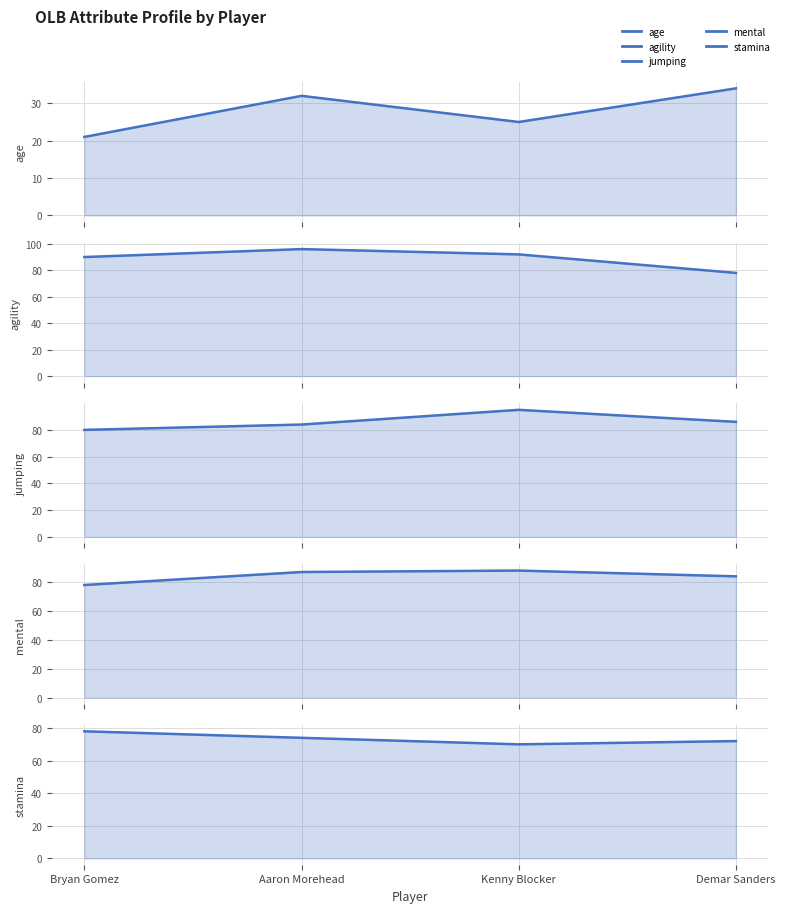

True or false: the data has more than 2 interior local peaks.

False